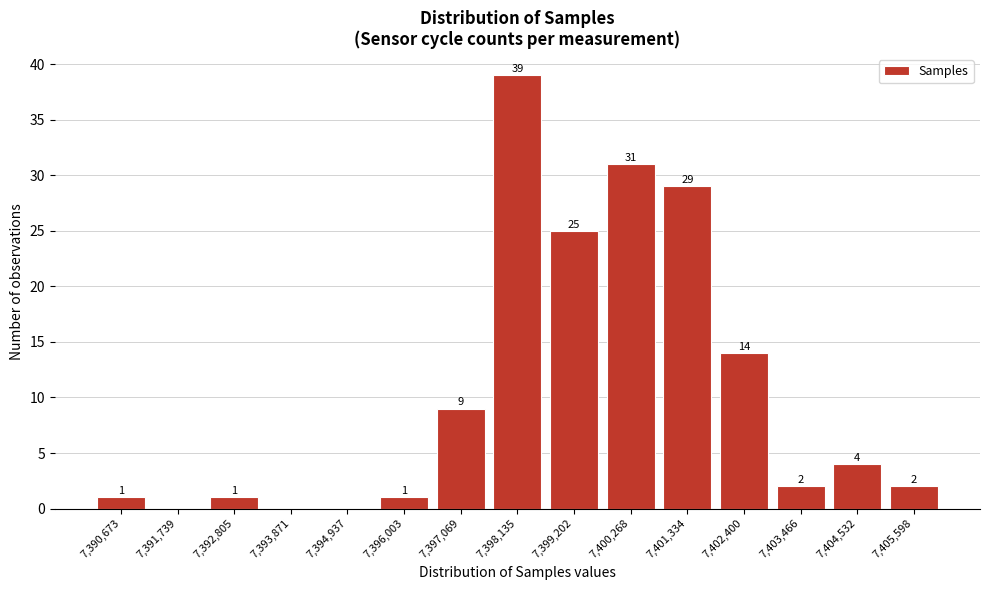

Reading left to right, transcribe all the data shown in this chart.

7,390,673=1	7,391,739=0	7,392,805=1	7,393,871=0	7,394,937=0	7,396,003=1	7,397,069=9	7,398,135=39	7,399,202=25	7,400,268=31	7,401,334=29	7,402,400=14	7,403,466=2	7,404,532=4	7,405,598=2